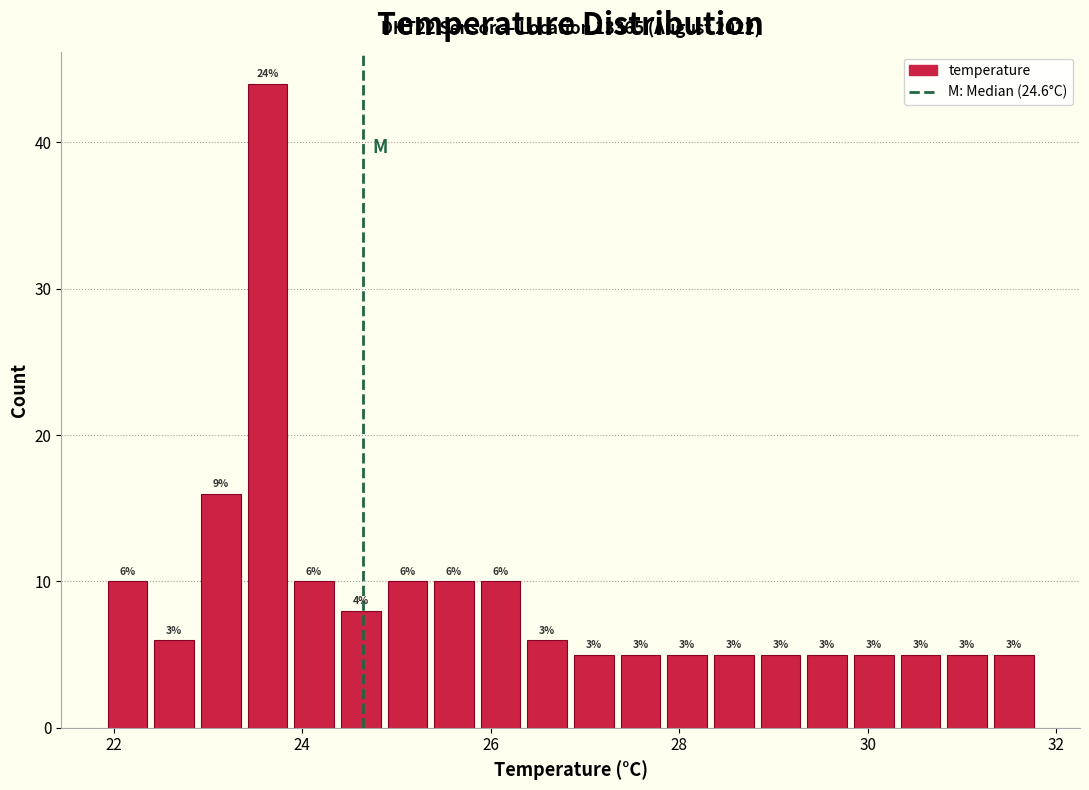

Read against the x-axis, roughly where is the centre of the tallest bar?

23.6